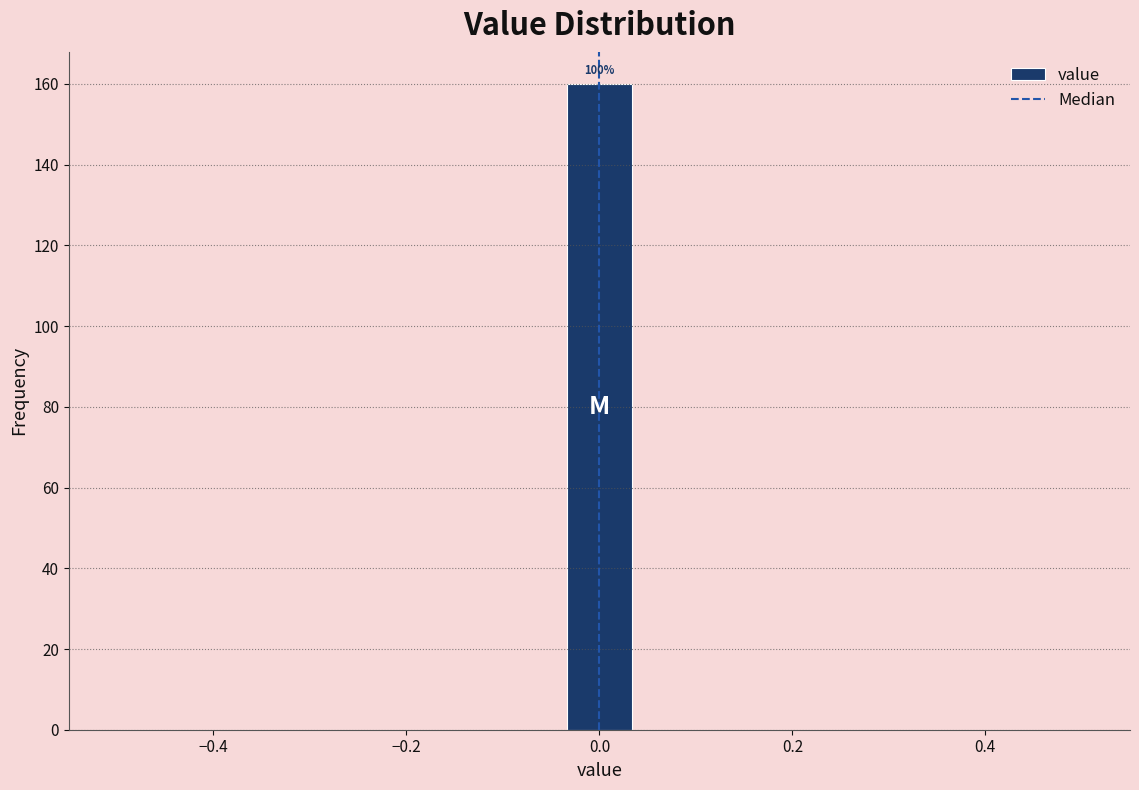

Around what value on the x-axis is the tallest bar? Give the approximate position of its centre, as read against the axis.

0.00